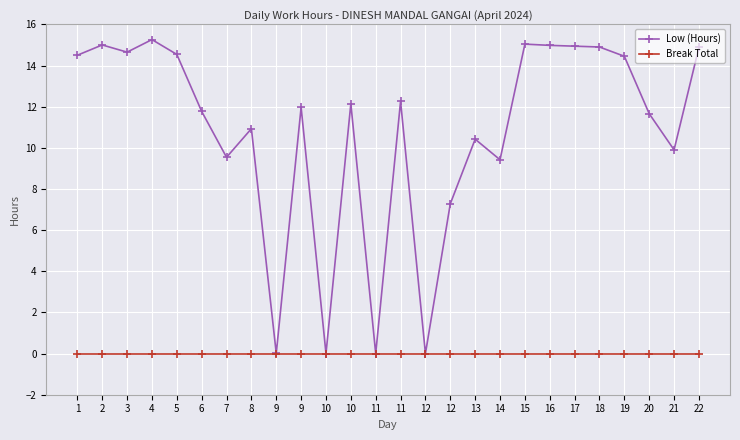

How many lines are shown in the chart?

2